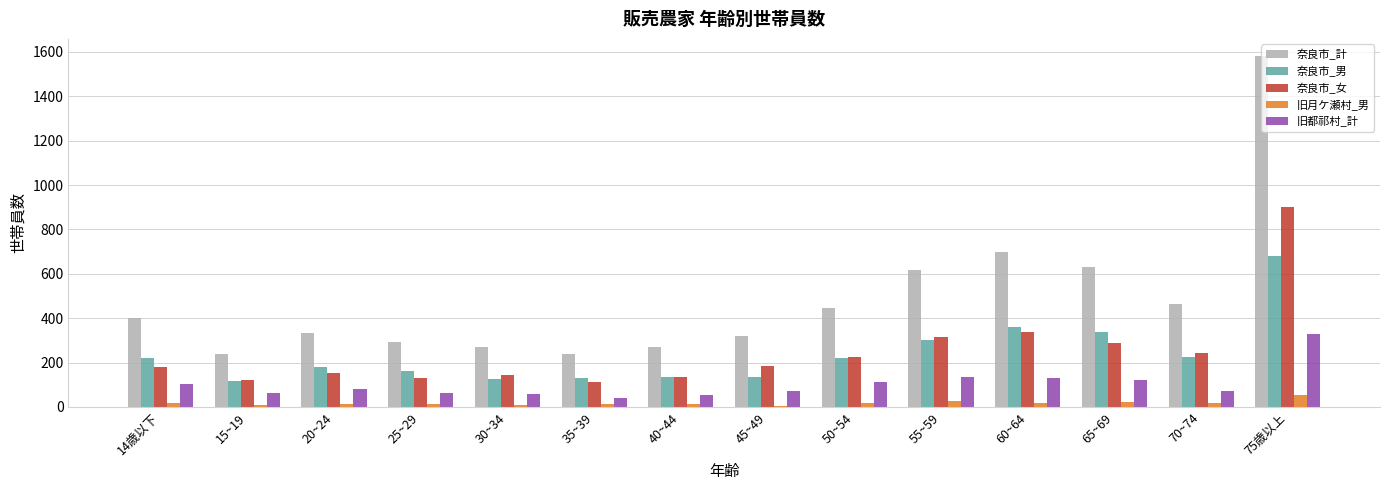

What is the difference between the highest and lowest values at 14歳以下?

383